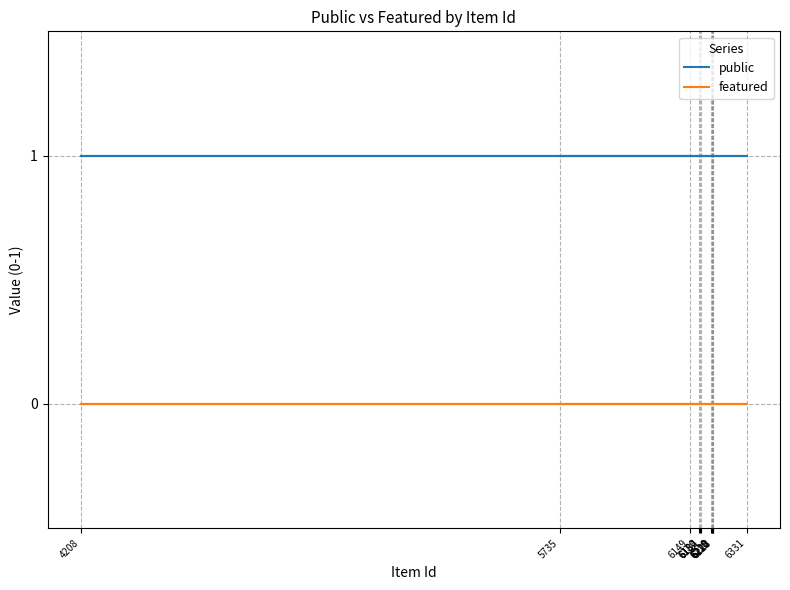

At which category is the sum across all series the highest?

5735